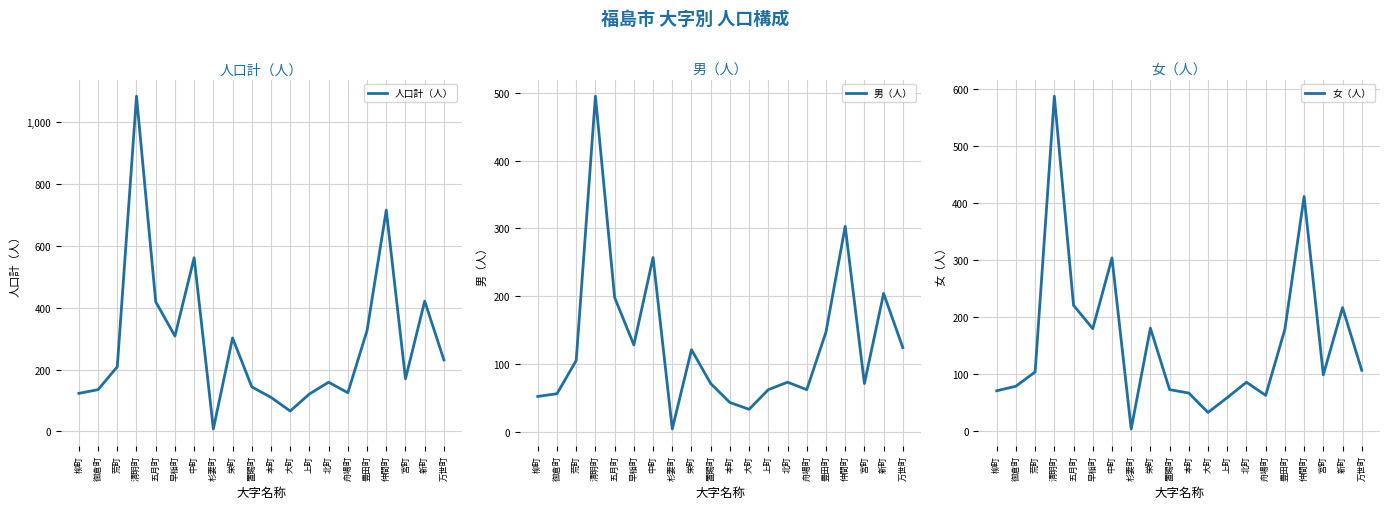

What is the difference between the highest and lowest values at 柳町?

71